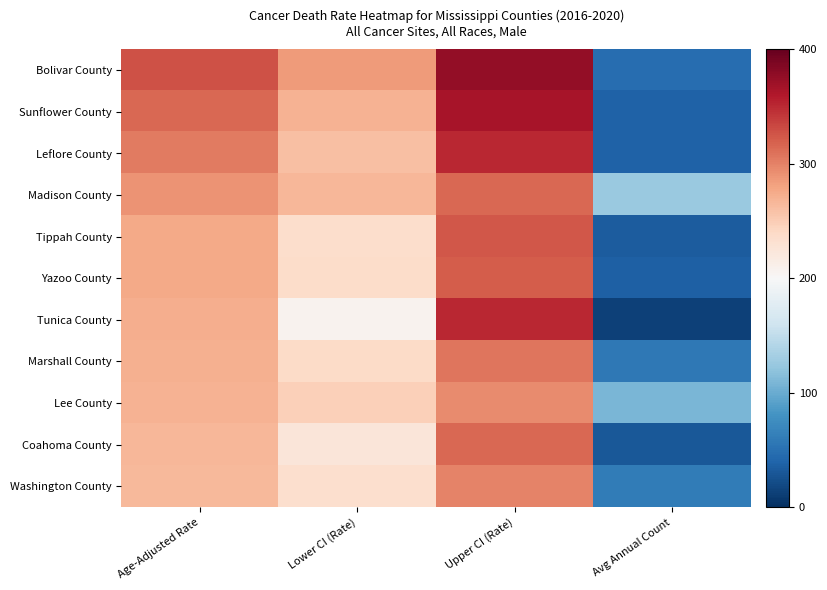

Which category has the highest value across all series?

Upper CI (Rate)